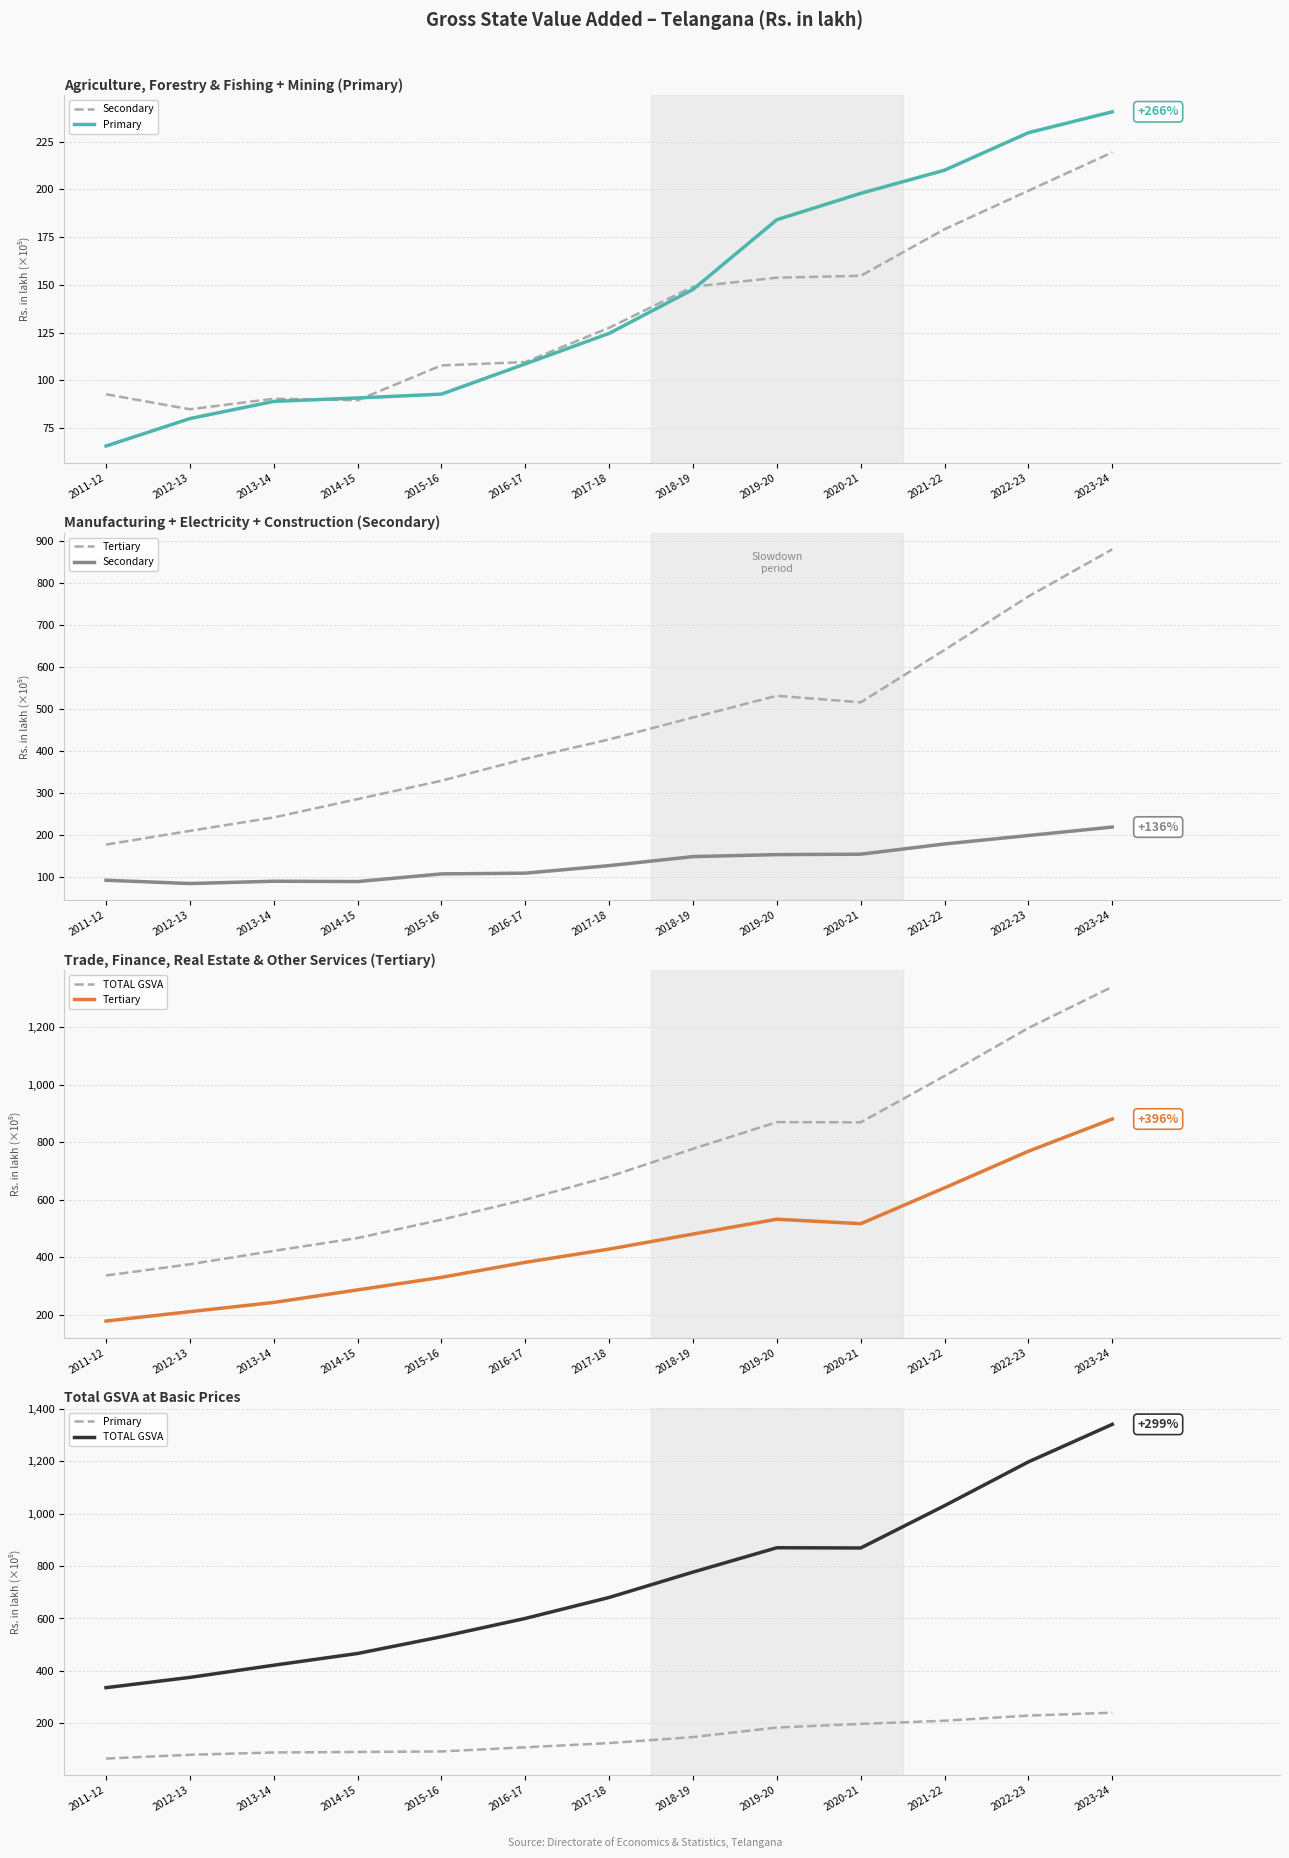

The value of Tertiary at 2018-19 is 480.3. True or false?

True